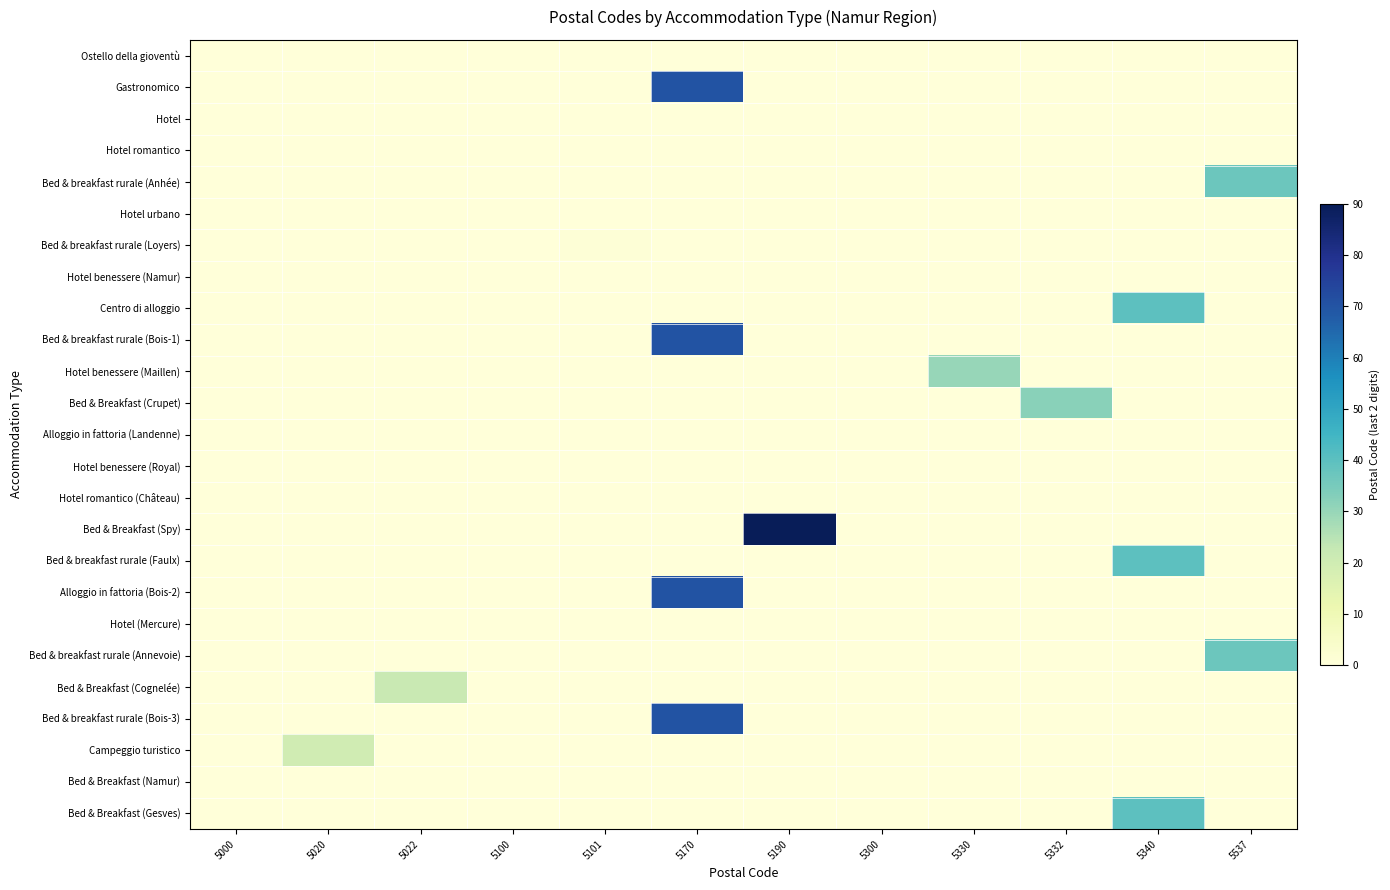

Which label corresponds to the smallest value in the chart?

5000